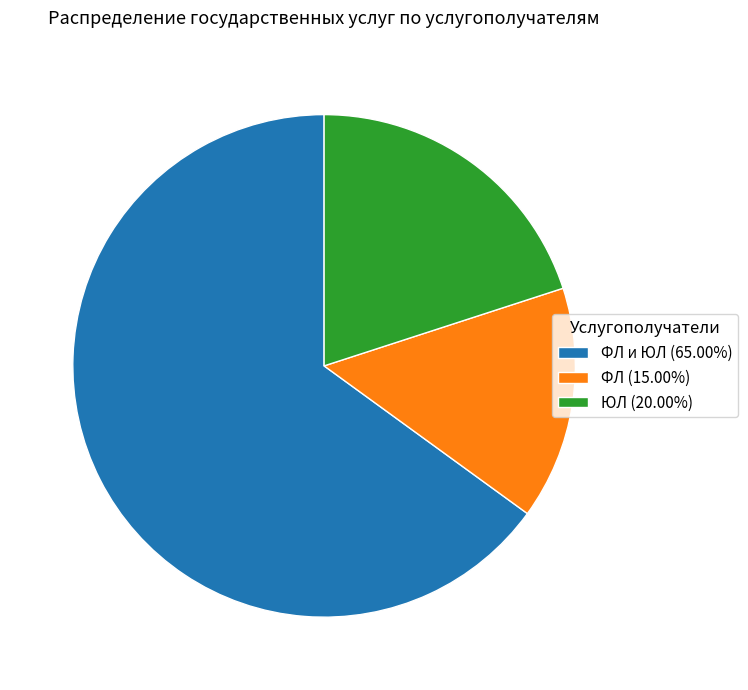

Is ФЛ и ЮЛ (65.00%) the majority of the pie?

Yes